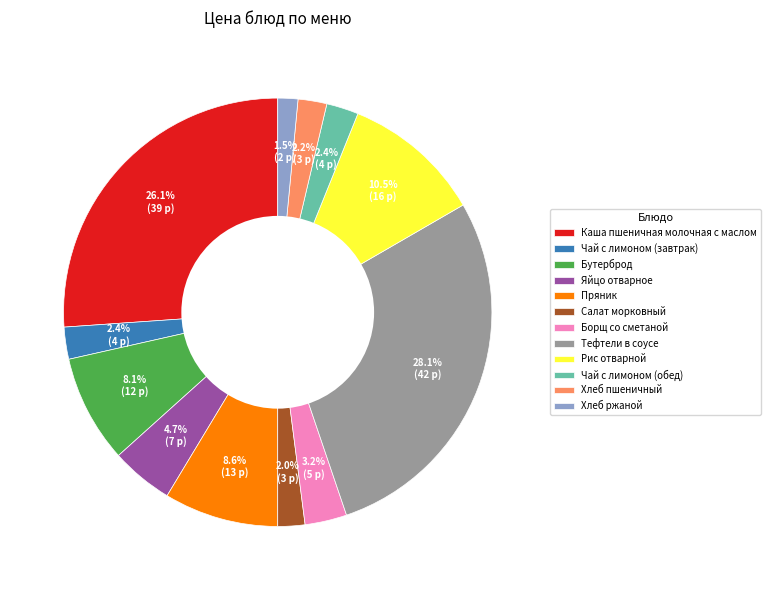

Approximately how many times larger is the value at Хлеб ржаной compared to Борщ со сметаной?

0.5